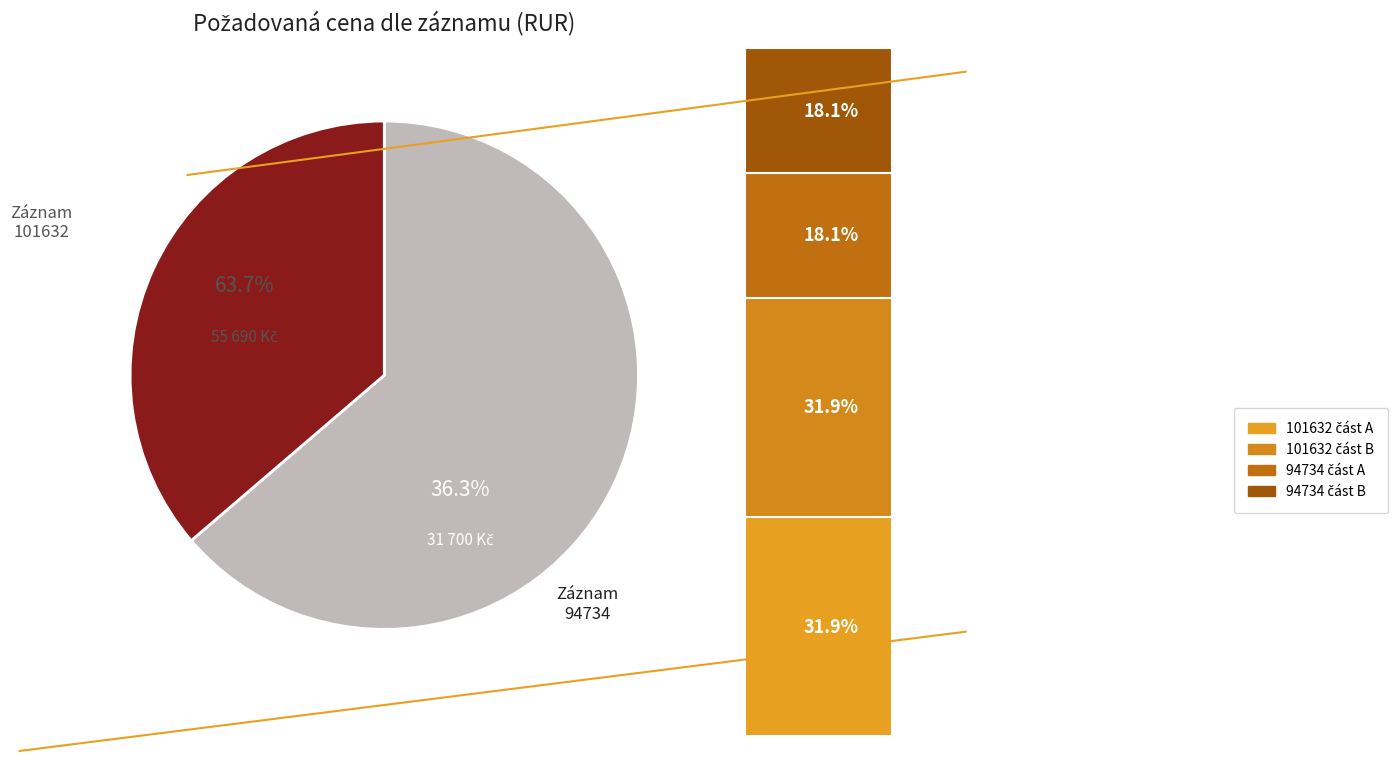

What is the ratio of the value at 94734 to the value at 101632?

0.6